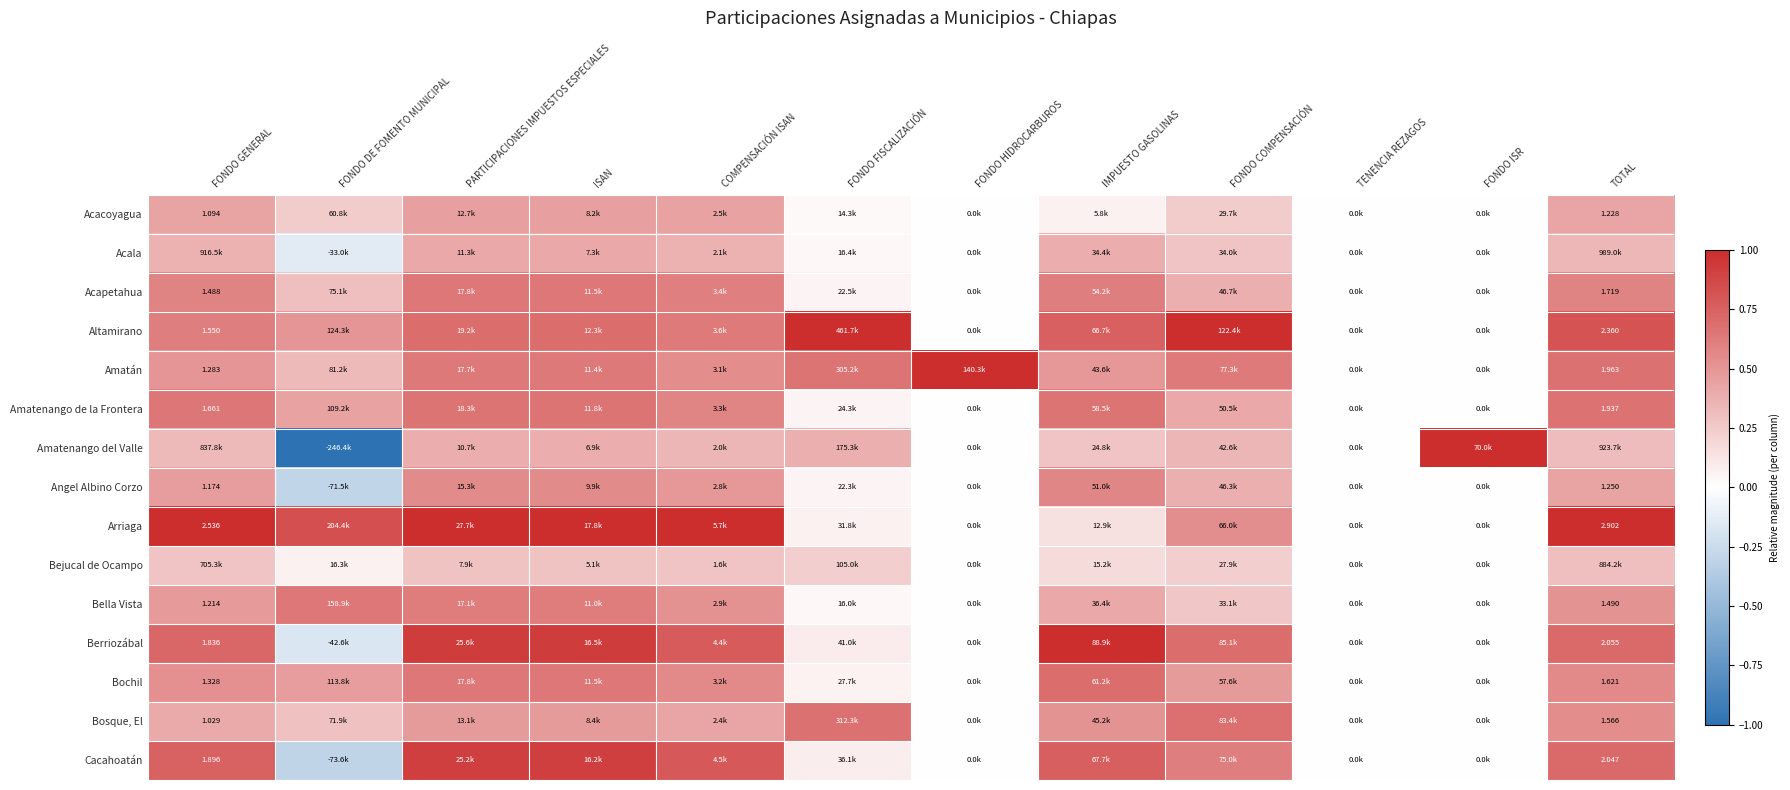

Count the number of data series in this chart.

15